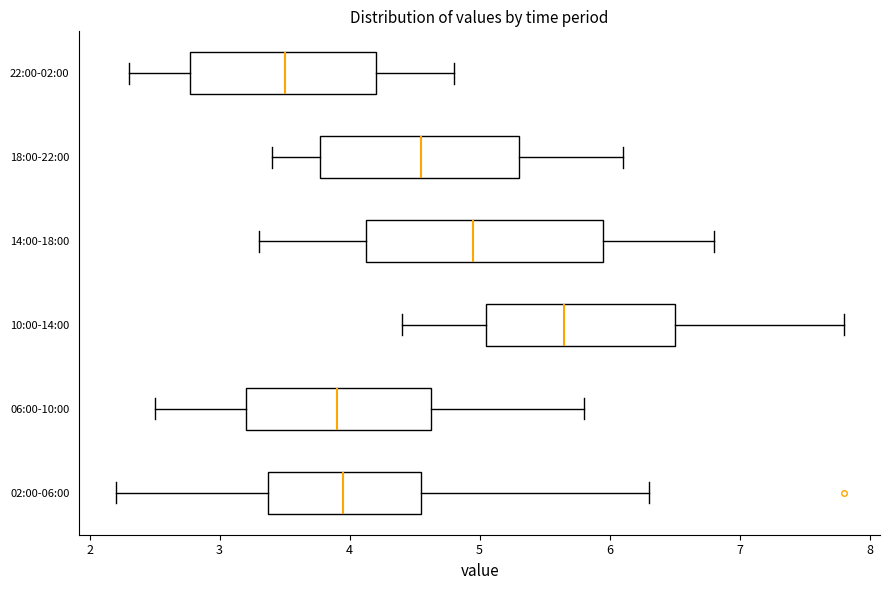

Where does the left whisker of the box for 02:00-06:00 end on the x-axis? The values are not printed on the chart, so give them approximately, as read against the axis.

2.2